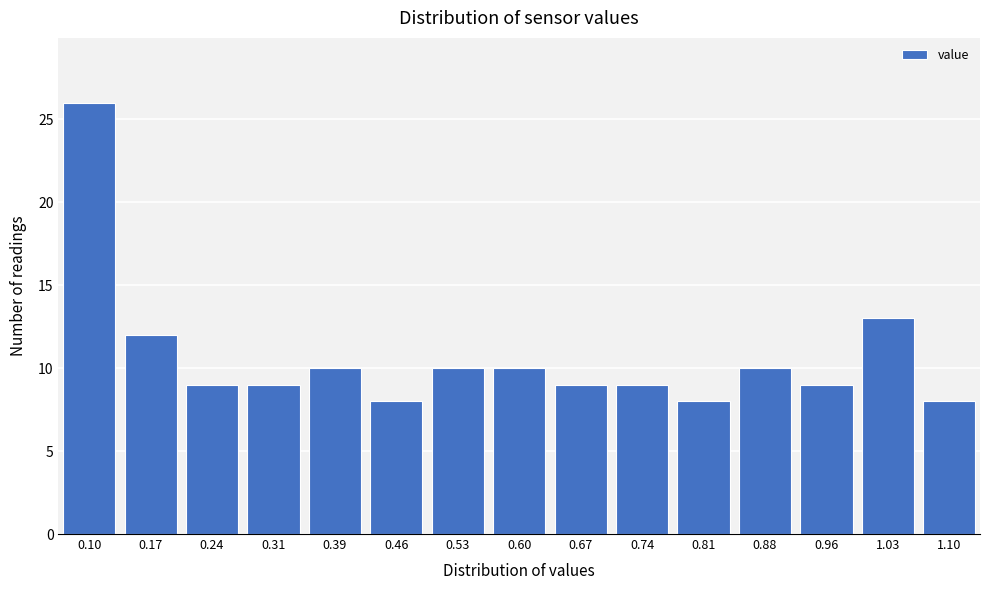

Reading left to right, what are all the values shown in this chart?

0.10=26	0.17=12	0.24=9	0.31=9	0.39=10	0.46=8	0.53=10	0.60=10	0.67=9	0.74=9	0.81=8	0.88=10	0.96=9	1.03=13	1.10=8